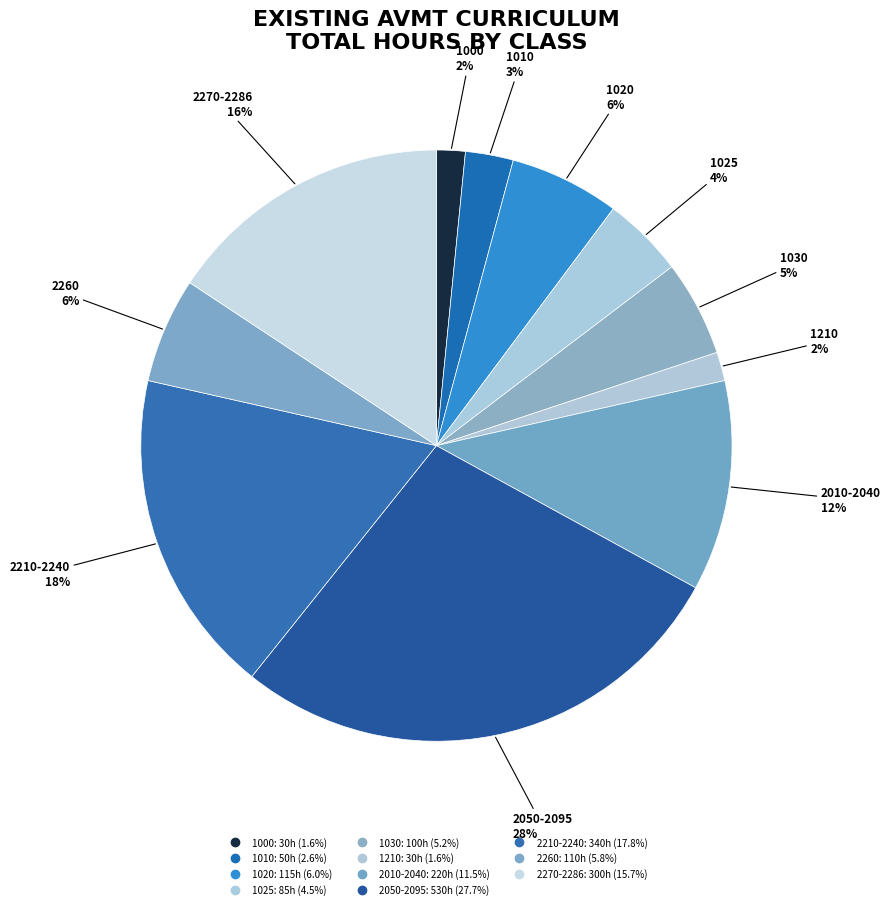

How many segments does this pie chart have?

11